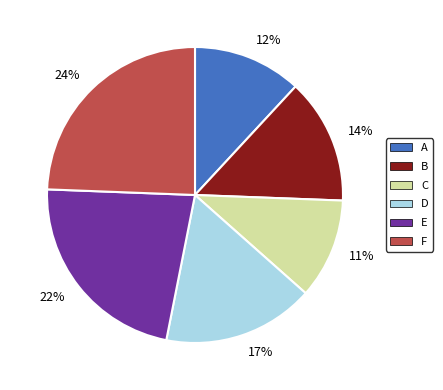

How many segments does this pie chart have?

6